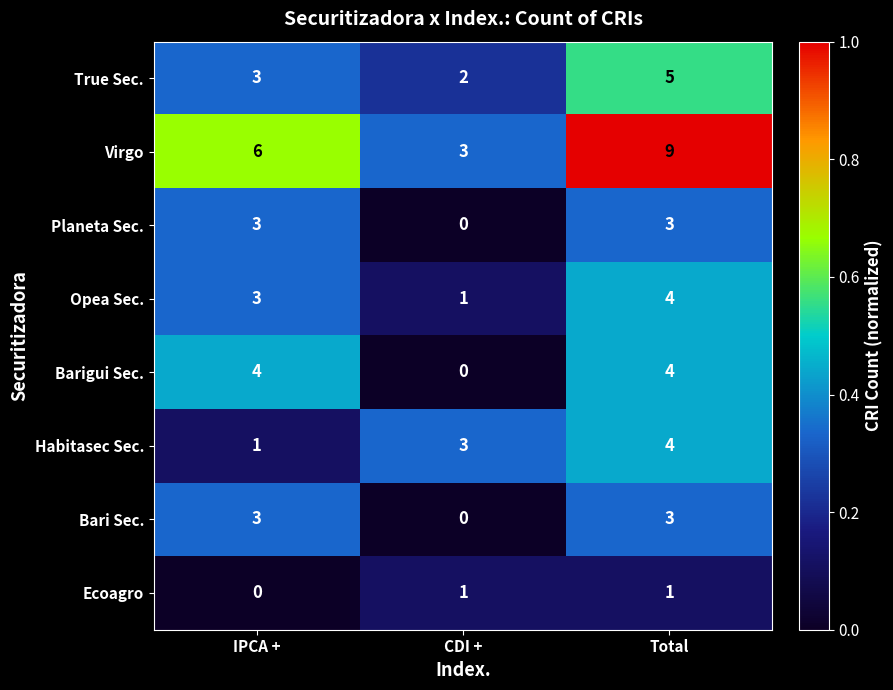

List the labels in order of Habitasec Sec. value, smallest first.

IPCA +, CDI +, Total